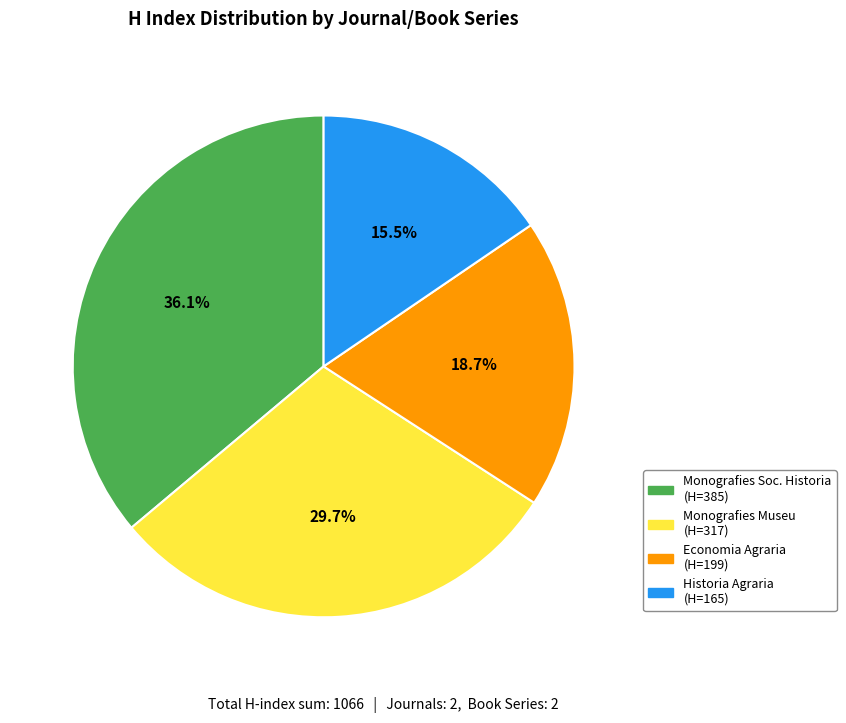

How many segments does this pie chart have?

4